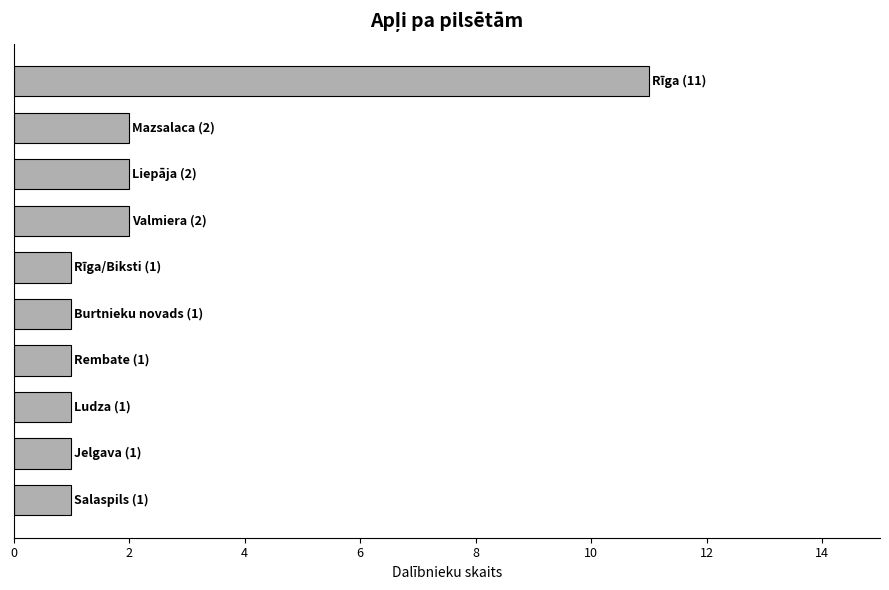

Are the bars horizontal?

Yes